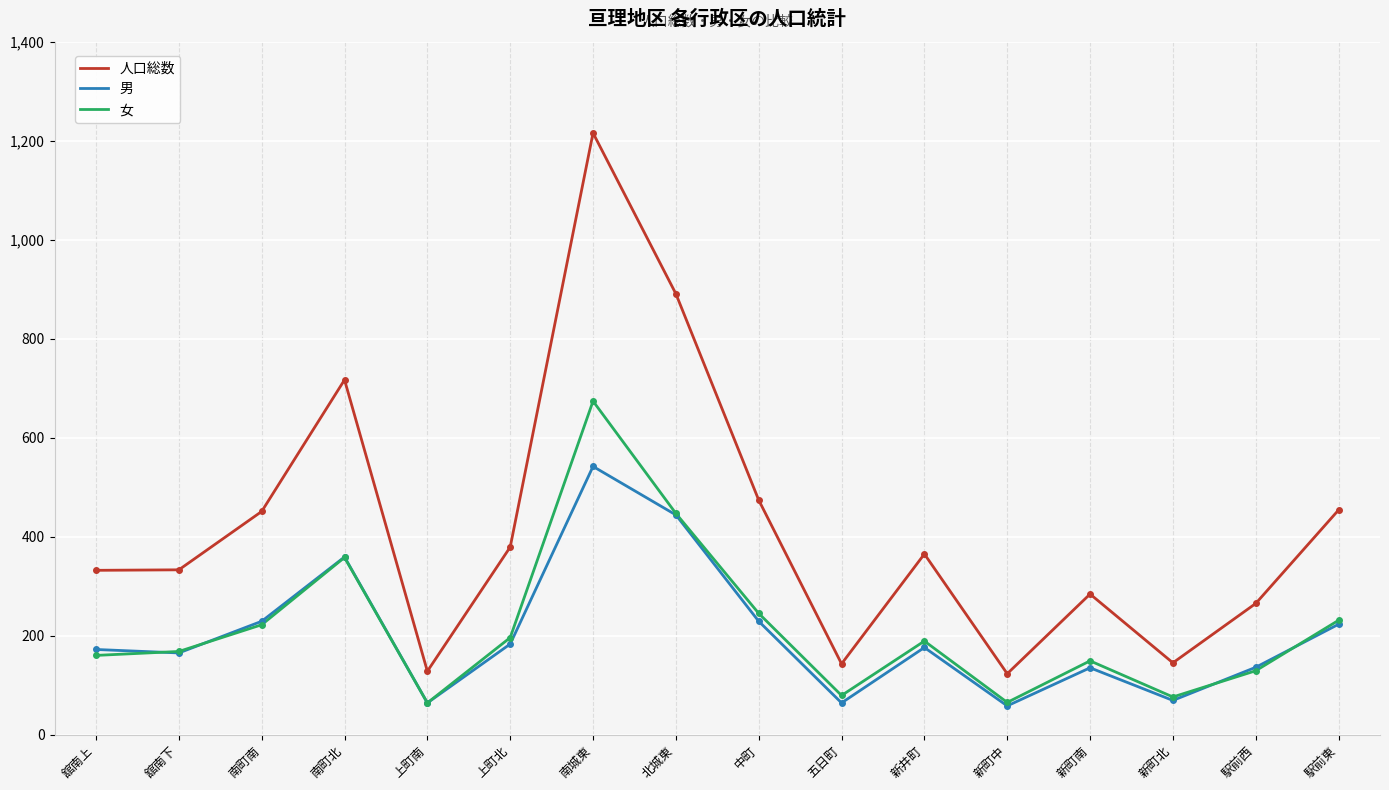

What position from the left is 舘南下?

2